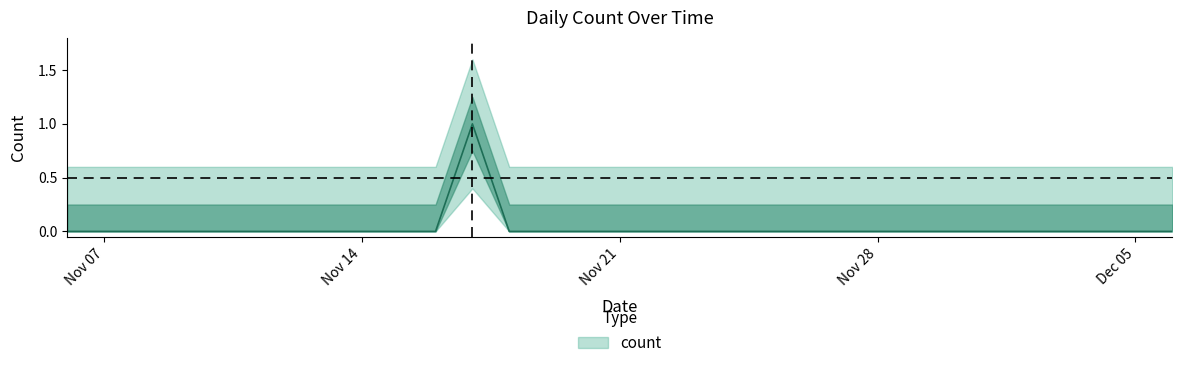

How many values are above zero?

1